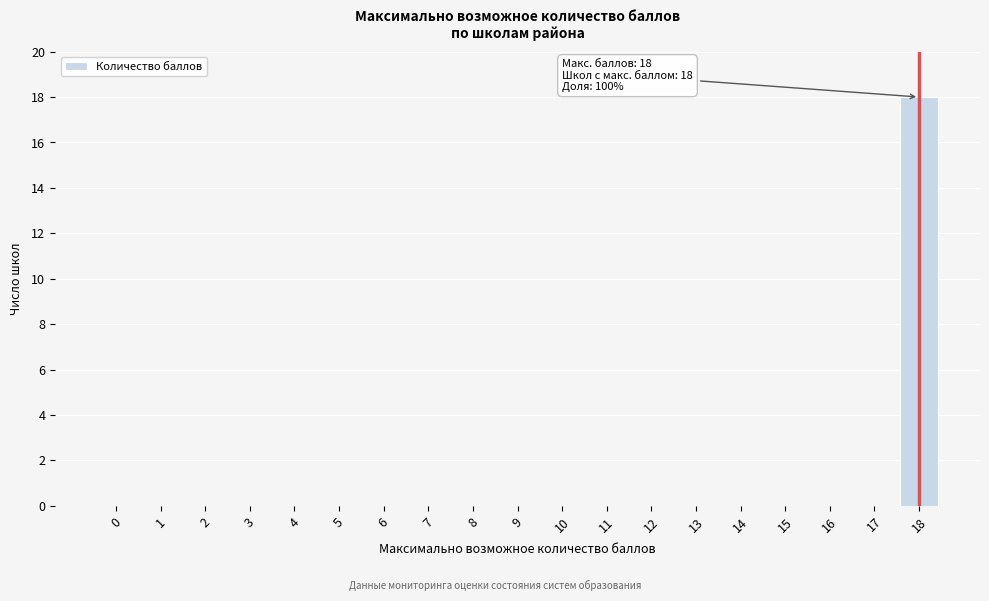

Reading left to right, transcribe all the data shown in this chart.

0=0	1=0	2=0	3=0	4=0	5=0	6=0	7=0	8=0	9=0	10=0	11=0	12=0	13=0	14=0	15=0	16=0	17=0	18=18